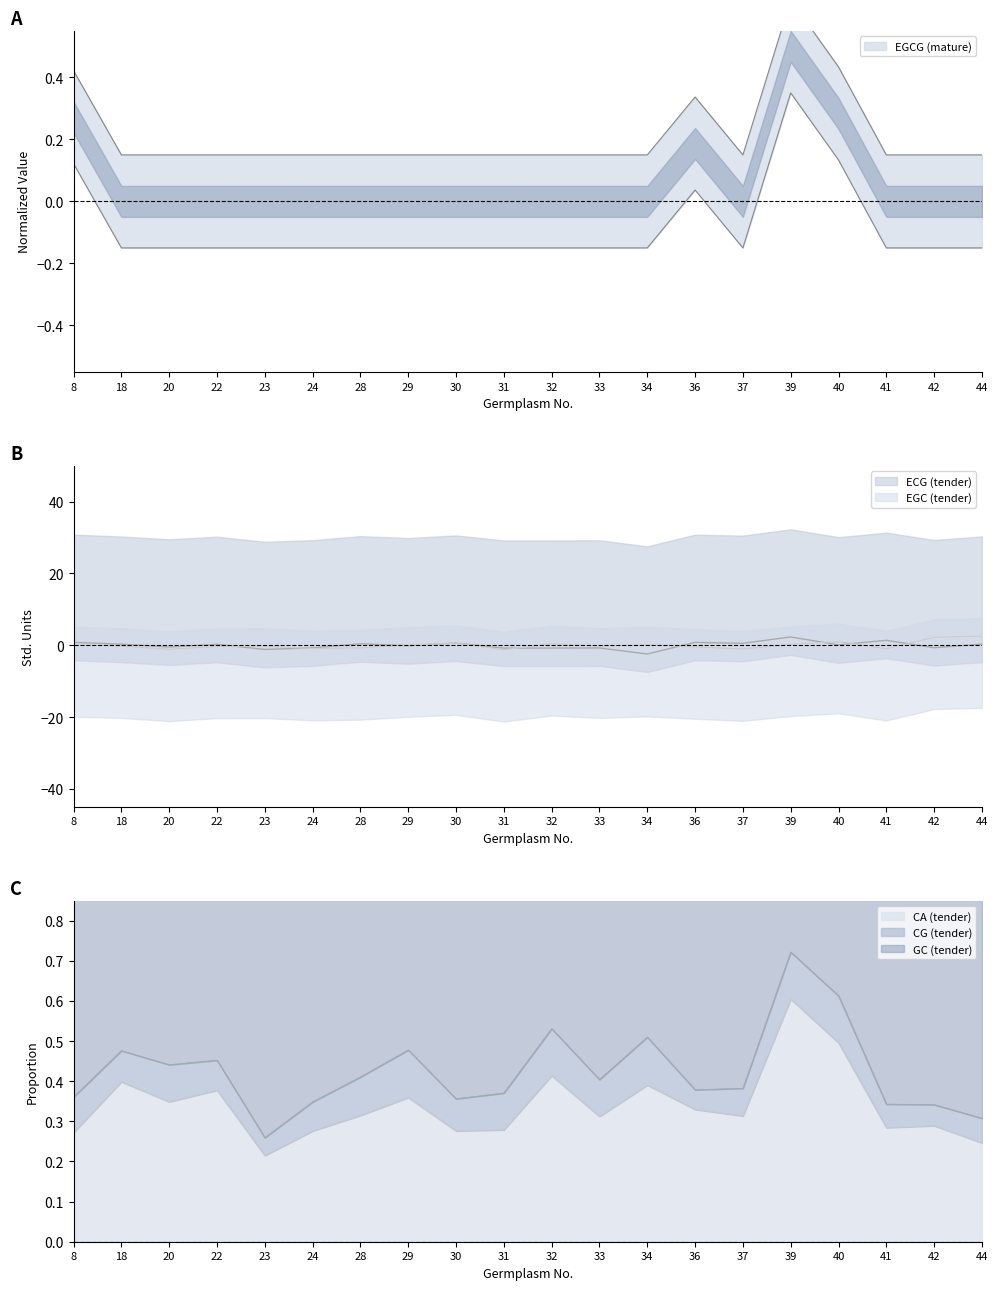

What is the value of the ECG (tender) point at the 13th from the left?

-2.4